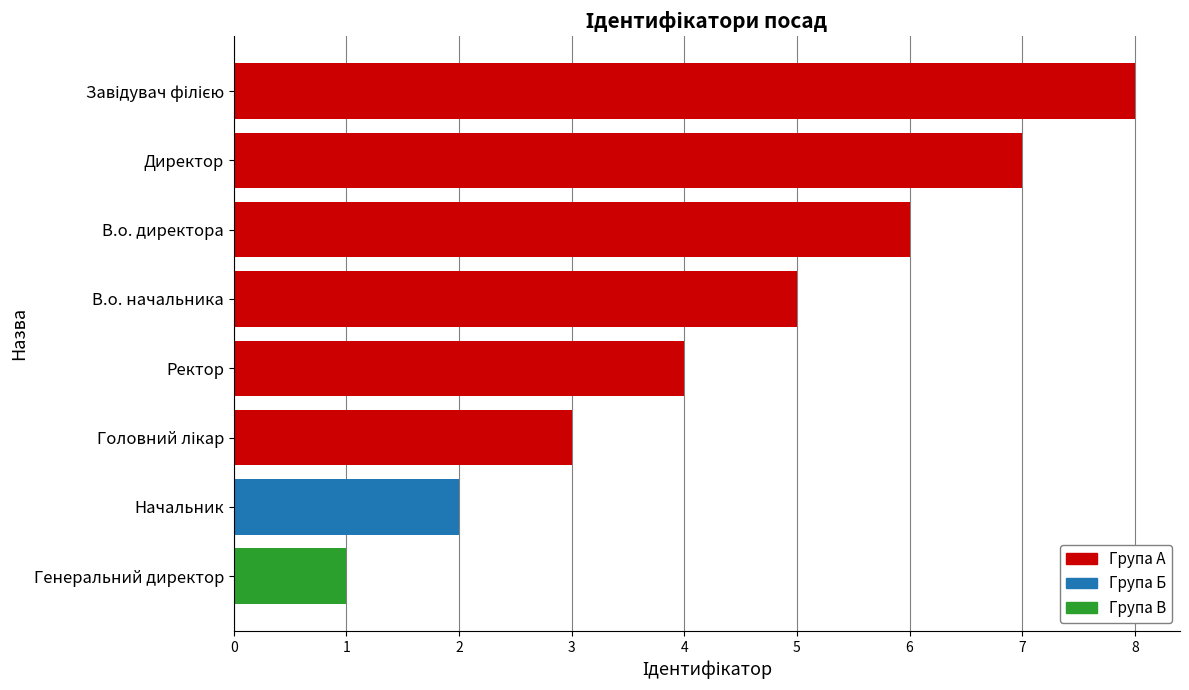

Approximately how many times larger is the value at Начальник compared to Генеральний директор?

2.0